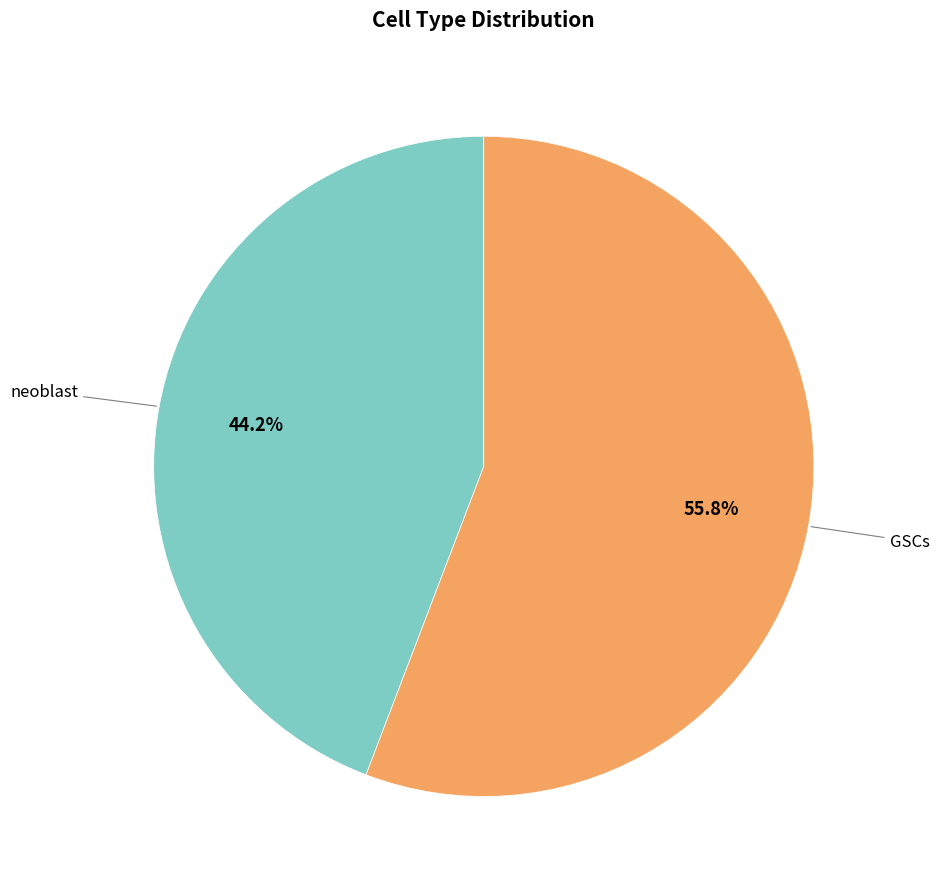

Is there any slice that represents more than half of the pie?

Yes